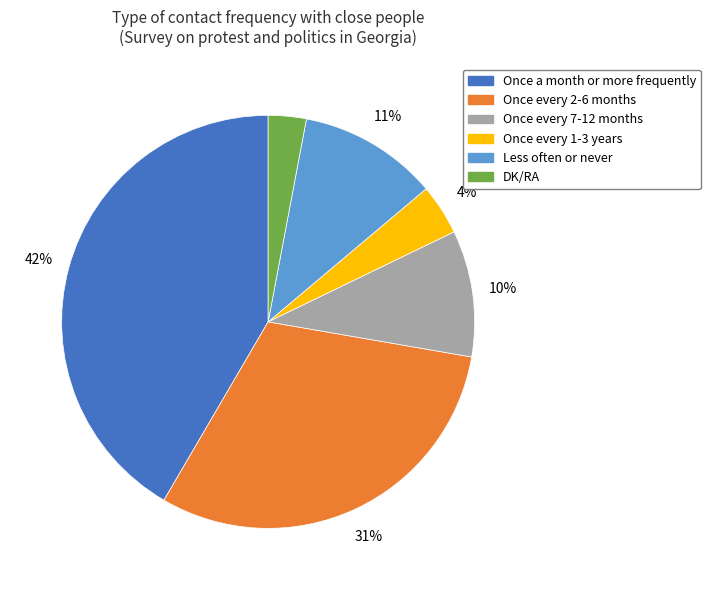

To the nearest percent, what percentage of the pie is Once every 2-6 months?

31%